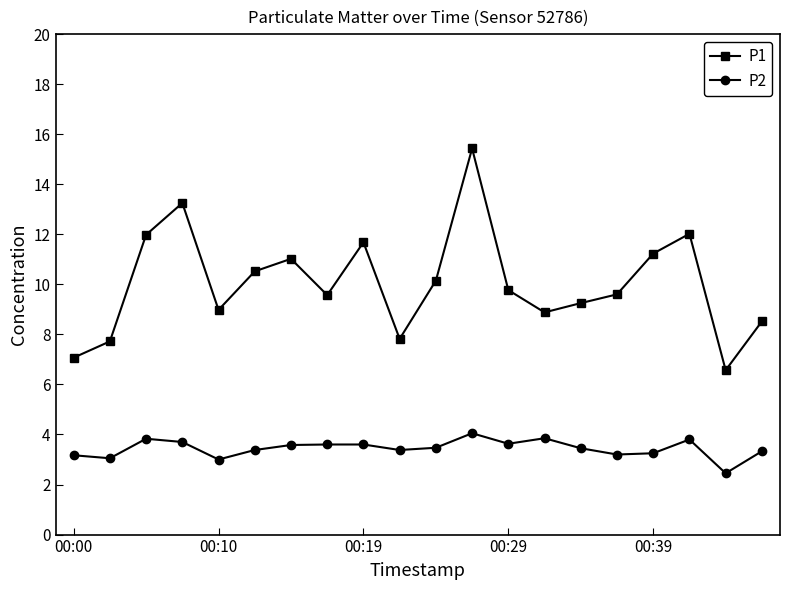

What is the greatest value displayed?

15.4